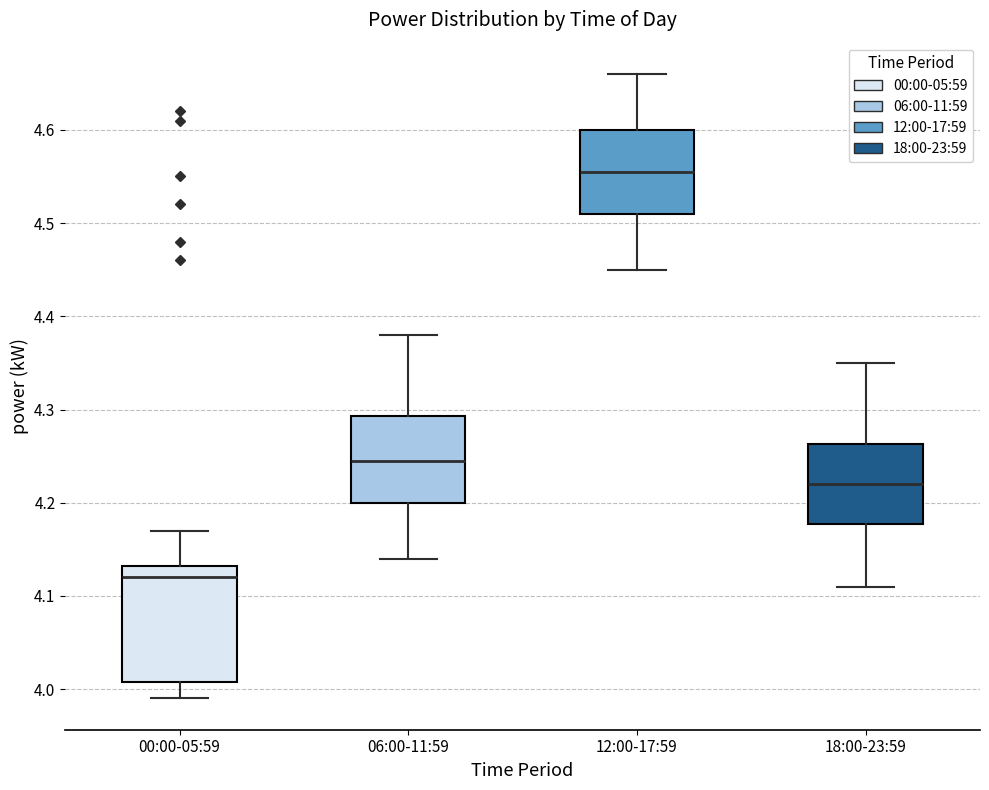

Reading left to right, read every box against the y-axis: the position of its median line, the range the box covers, and the ends of its whiskers. The values are not printed on the chart, so give them approximately, as read against the axis.

00:00-05:59: median 4.12, box 4.01 to 4.13, whiskers 3.99 to 4.17
06:00-11:59: median 4.25, box 4.20 to 4.29, whiskers 4.14 to 4.38
12:00-17:59: median 4.56, box 4.51 to 4.60, whiskers 4.45 to 4.66
18:00-23:59: median 4.22, box 4.18 to 4.26, whiskers 4.11 to 4.35